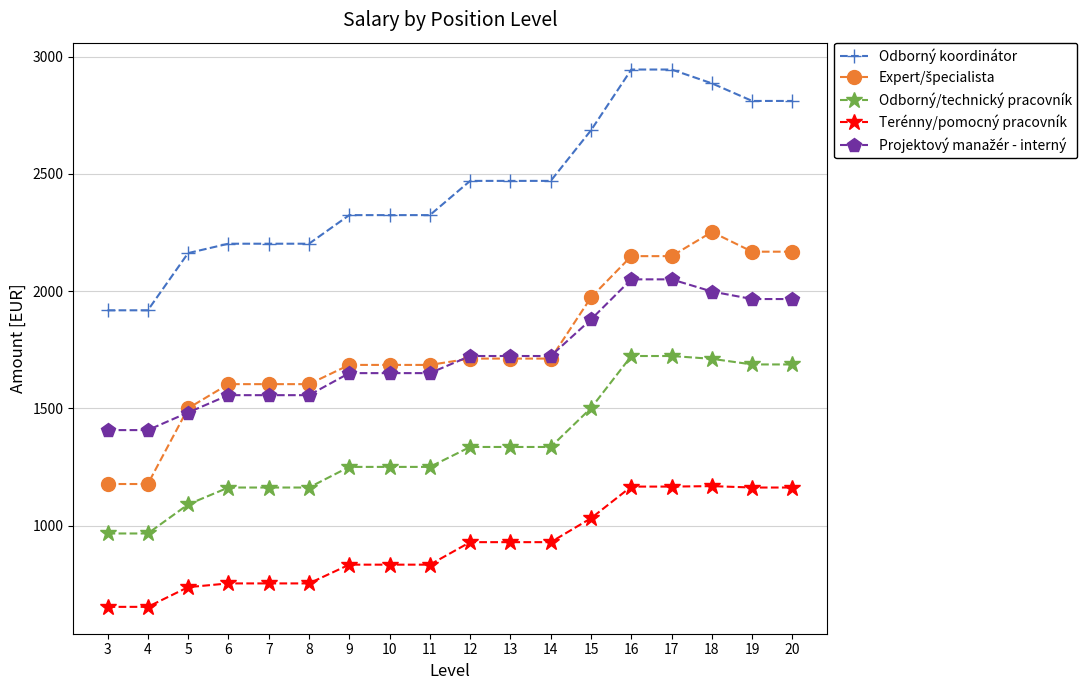

The Odborný/technický pracovník series shows 1687 at 20. True or false?

True